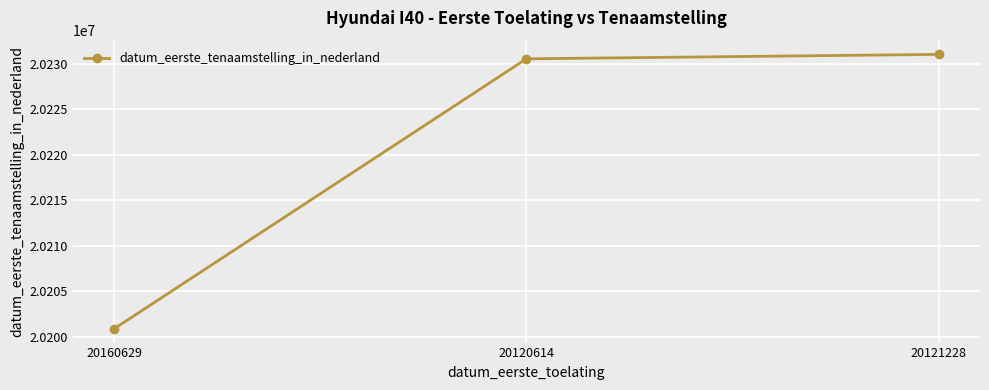

True or false: the data shows 5535770 at 20120614.

False